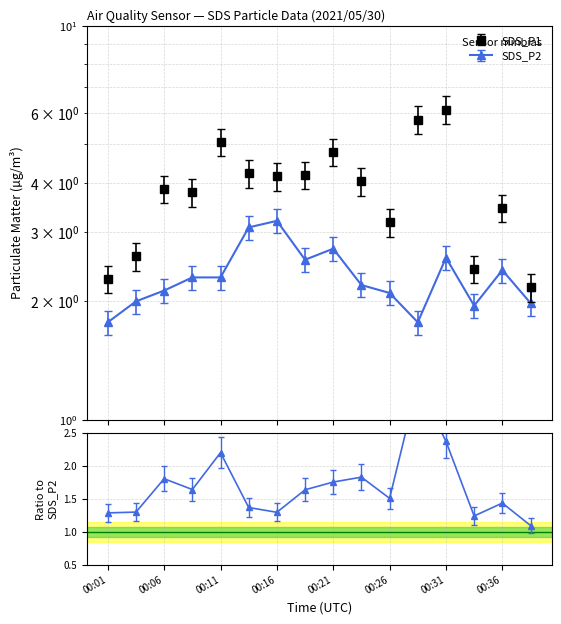

What is the sum of all SDS_P1 values?

62.1